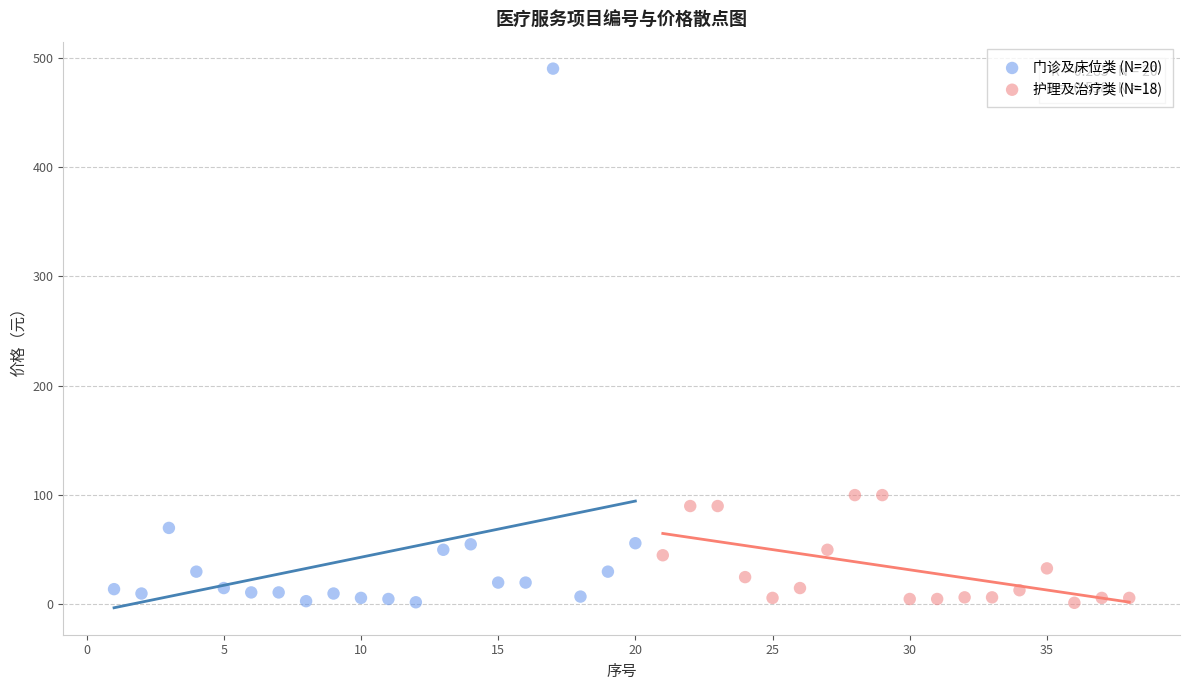

Which series has the largest Y range (max minus min)?

门诊及床位类 (N=20)